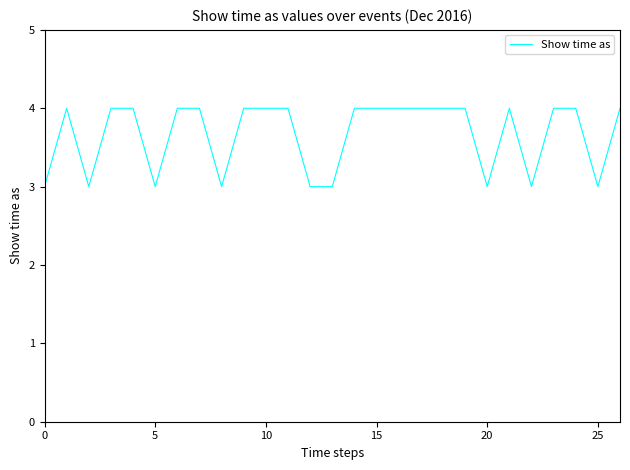

What is the smallest value displayed?

3